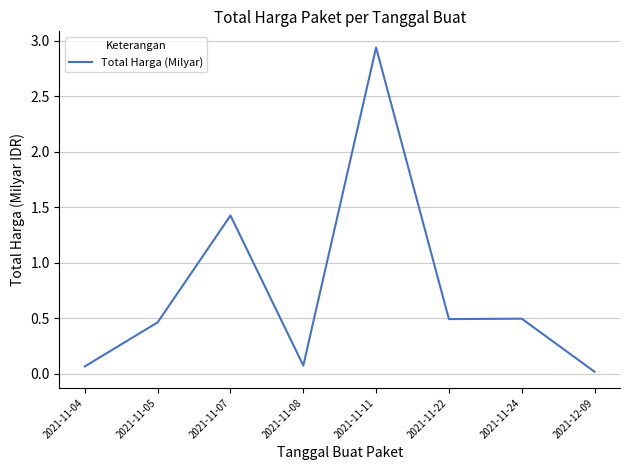

What is the change in value from 2021-11-05 to 2021-11-08?

-0.4